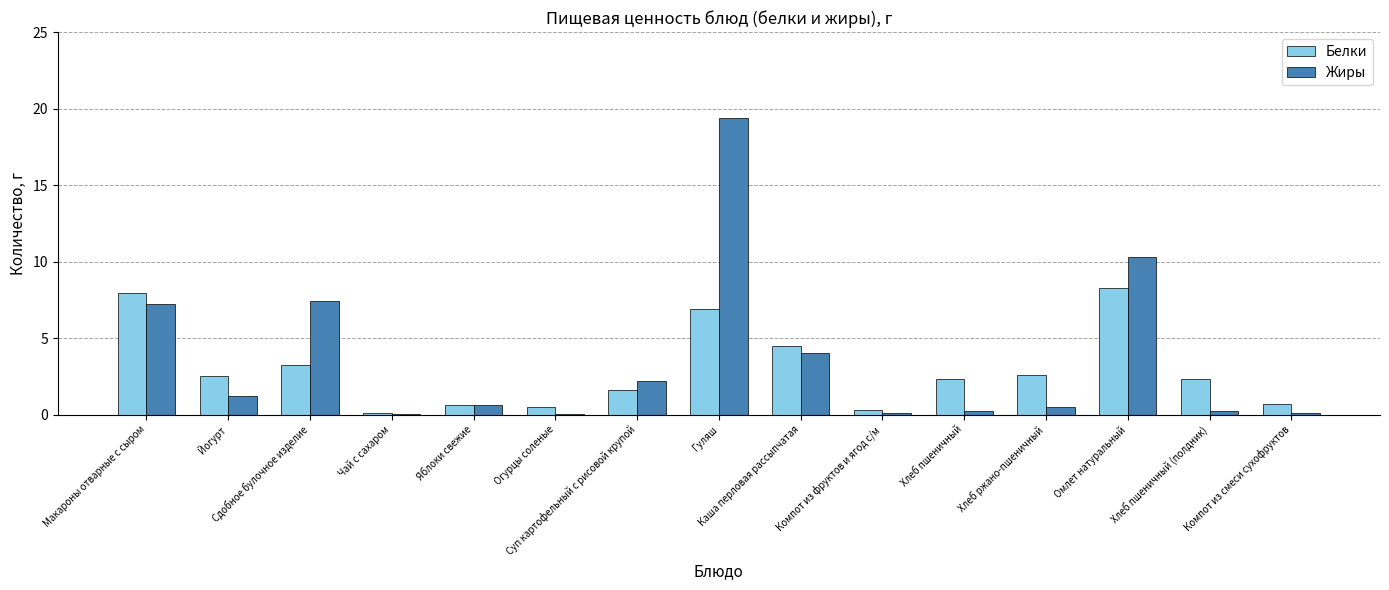

What is the greatest value displayed?

19.4